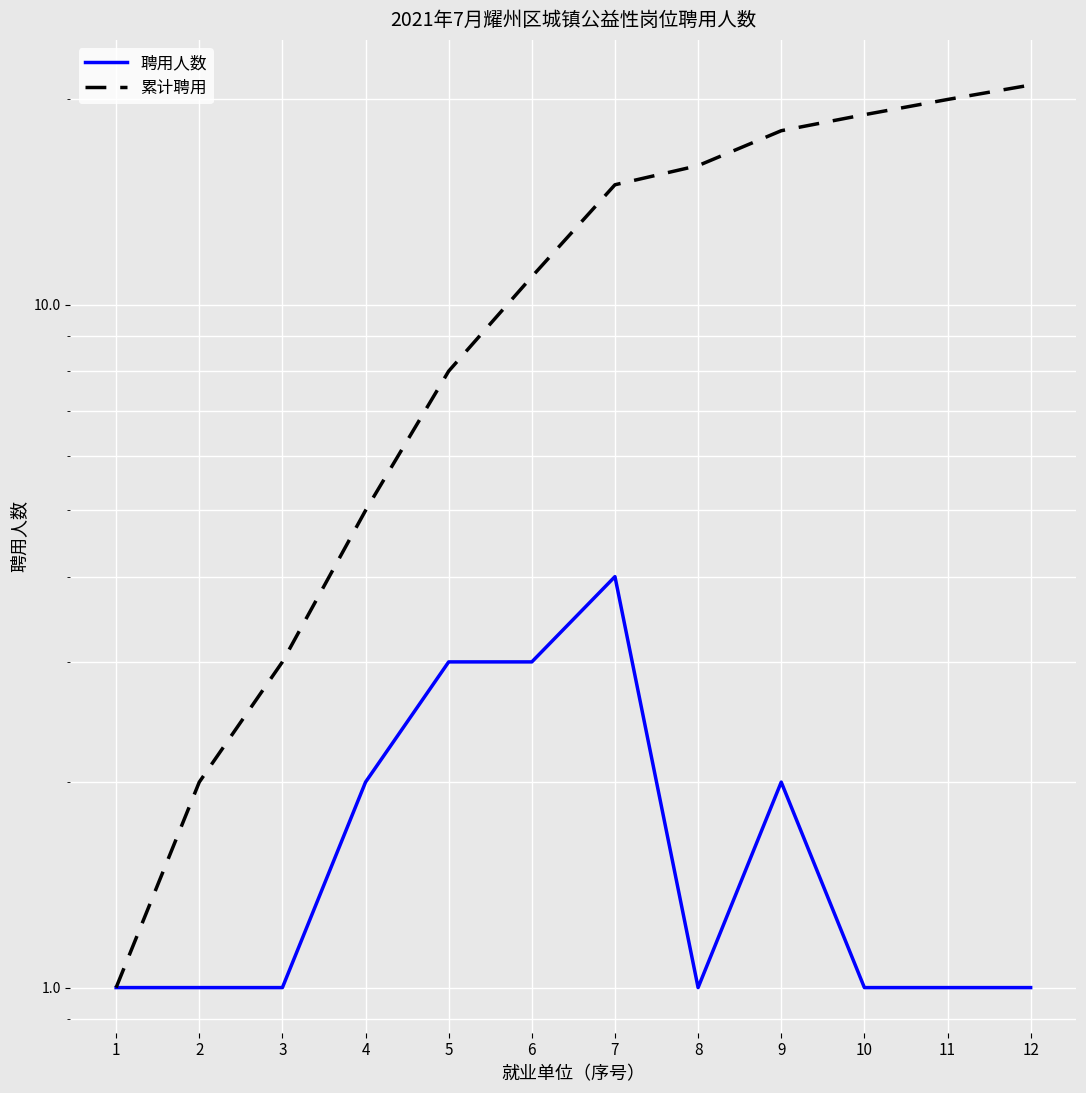

Rank the series at 8 from lowest to highest value.

聘用人数, 累计聘用